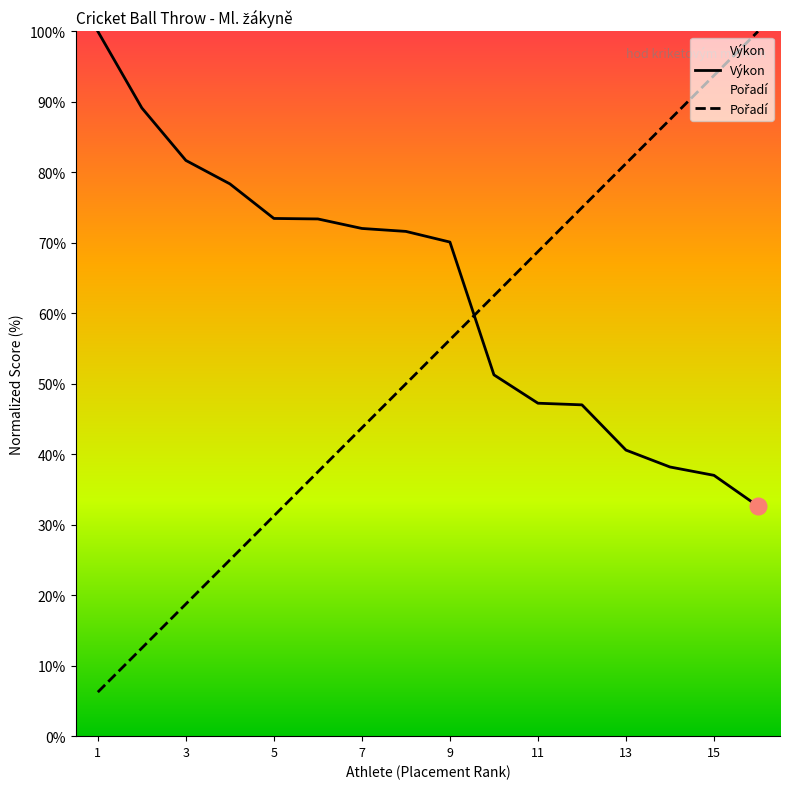

What is the minimum value for Výkon?

32.6